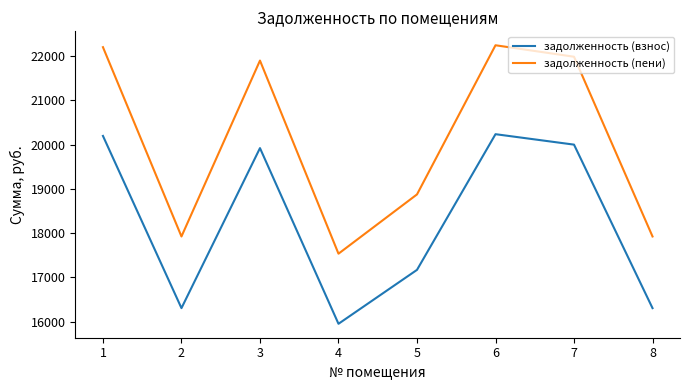

At how many categories does at least one series exceed 19214?

4